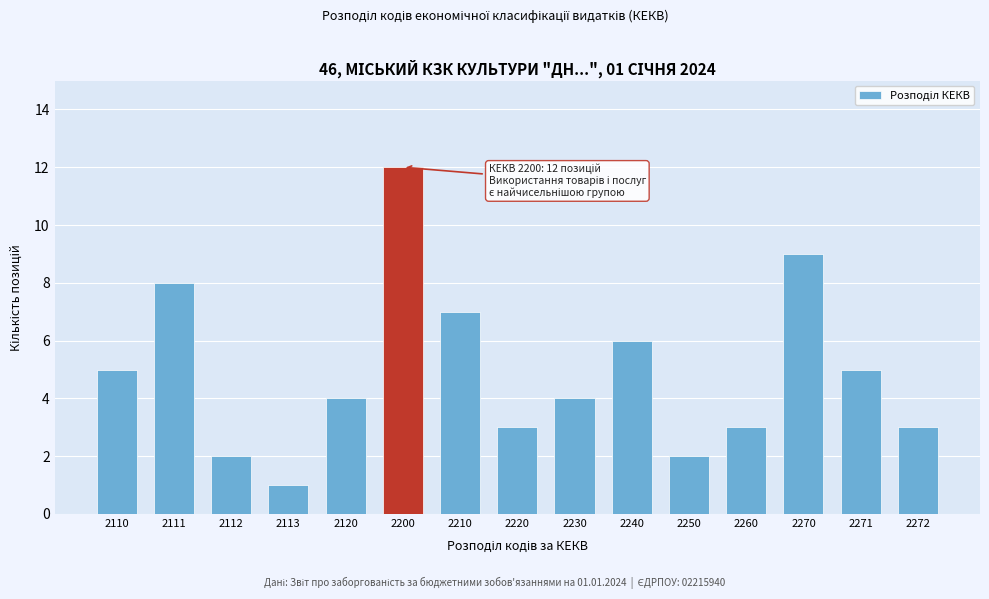

Reading left to right, list all the values displayed in this chart.

2110=5	2111=8	2112=2	2113=1	2120=4	2200=12	2210=7	2220=3	2230=4	2240=6	2250=2	2260=3	2270=9	2271=5	2272=3